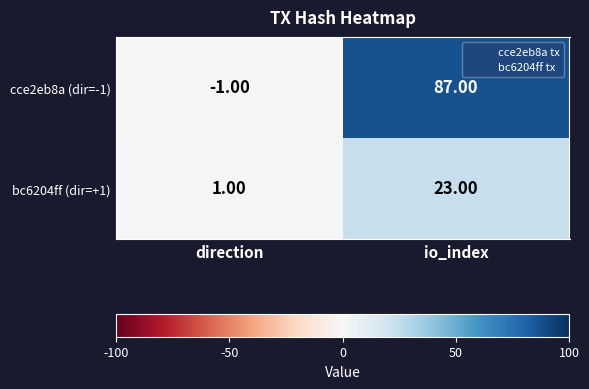

Which category has the lowest value across all series?

direction